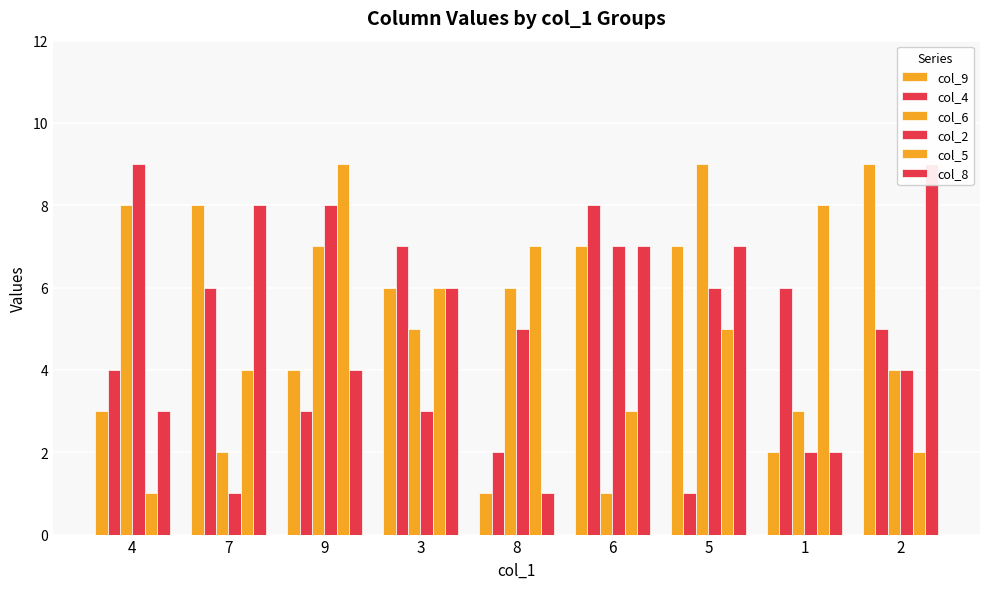

What is the label of the 2nd bar from the right?

1